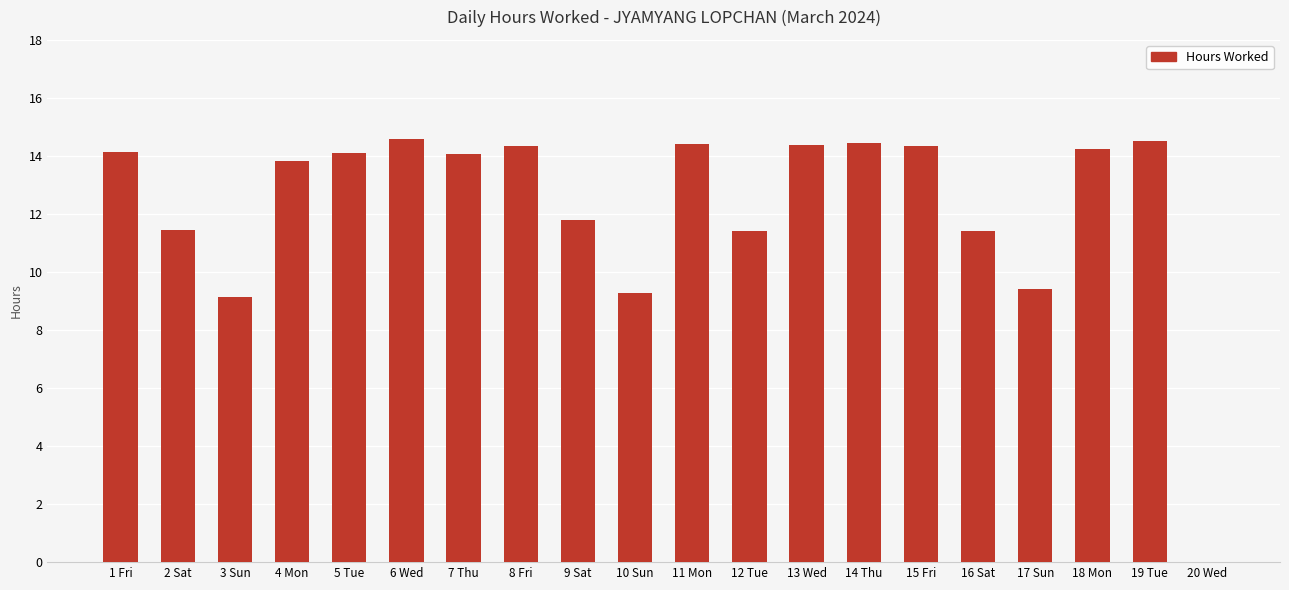

The chart shows a value of 14.1 at 7 Thu. True or false?

True